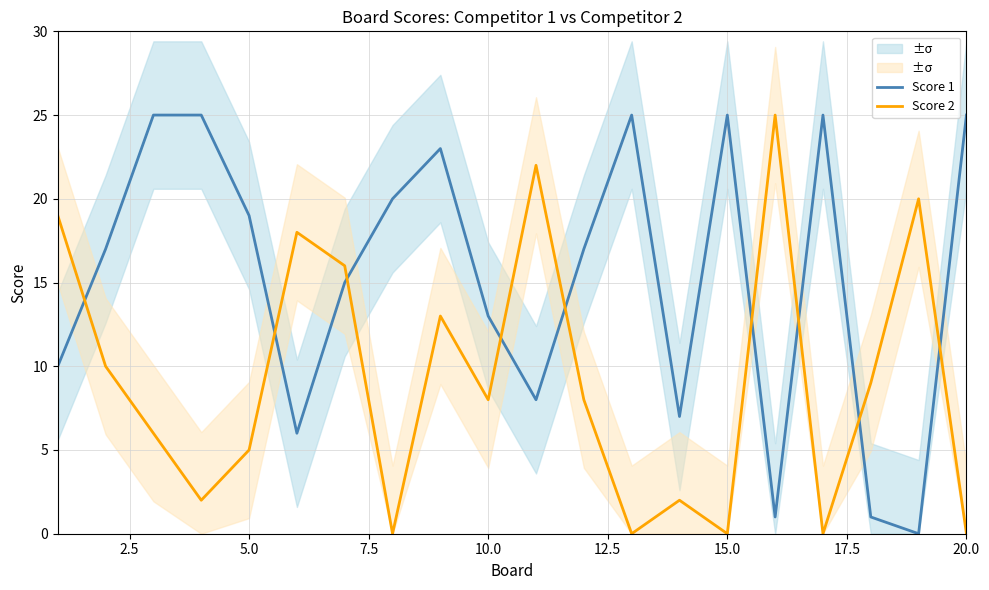

Does the chart have visible grid lines?

Yes